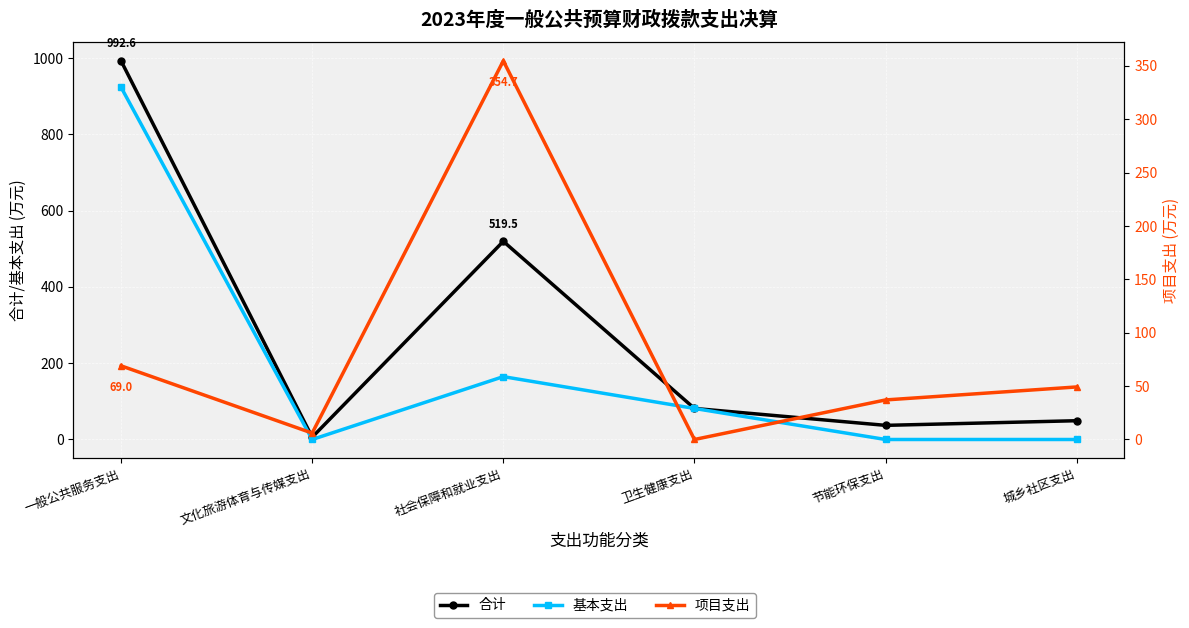

Which series has the largest range (max minus min)?

合计